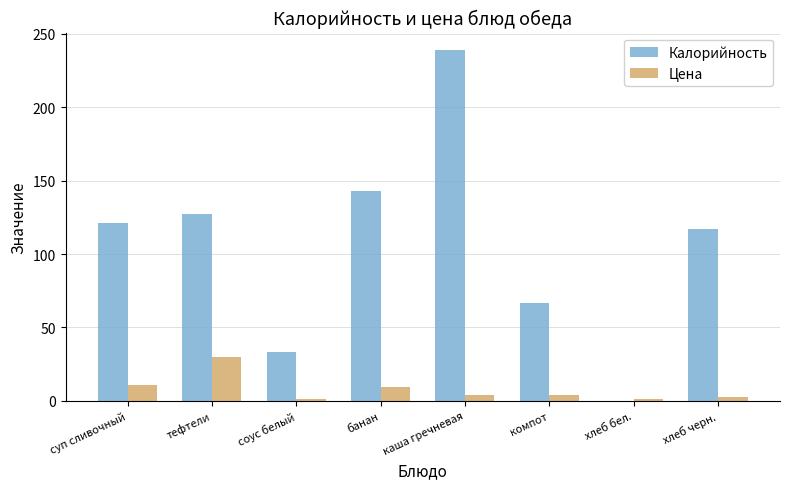

How many values in Калорийность are above zero?

7